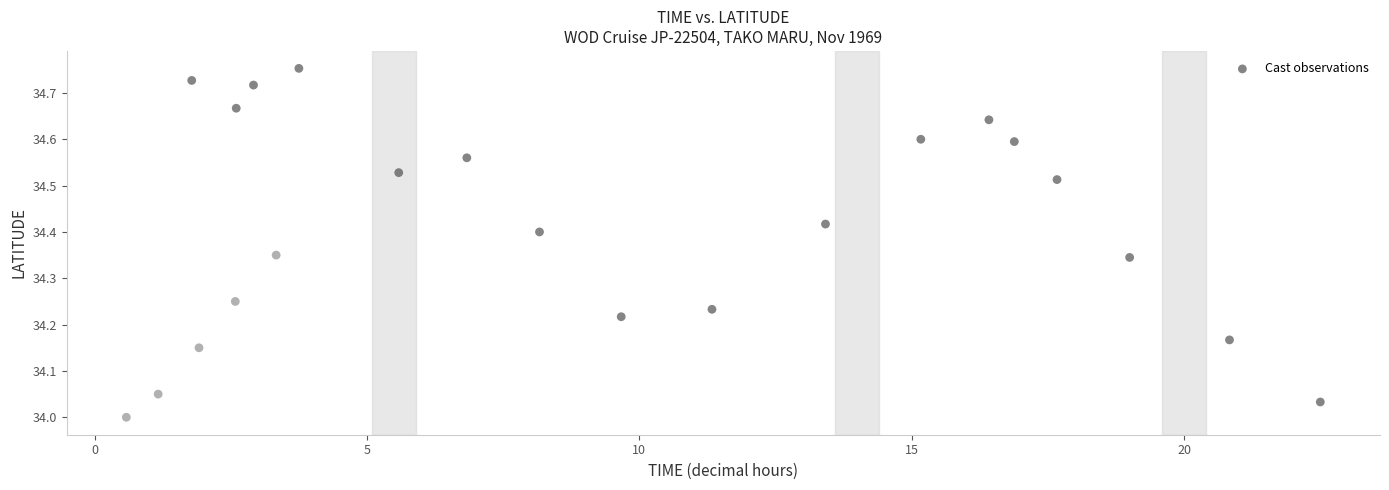

What is the range of X values (max minus min)?

21.9